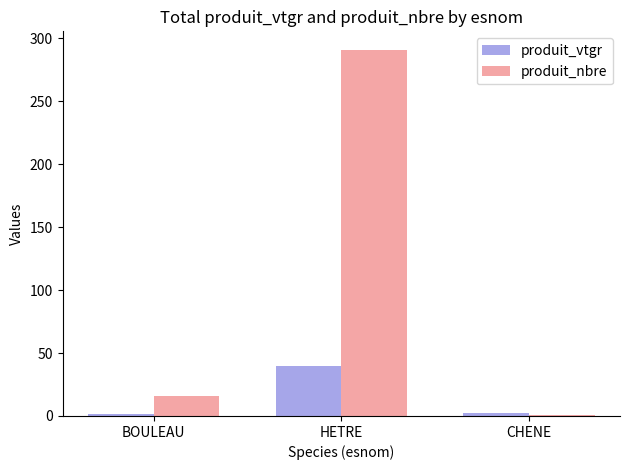

What is the label of the 3rd bar from the right?

BOULEAU